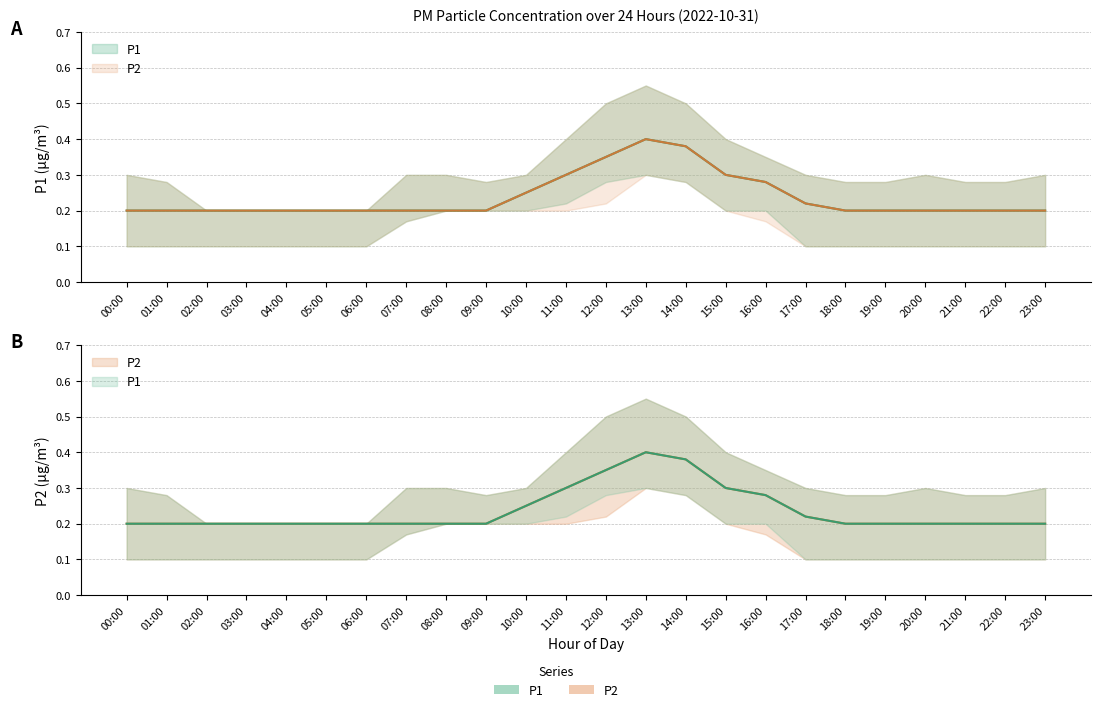

The P2_lower series shows 0.1 at 21:00. True or false?

True